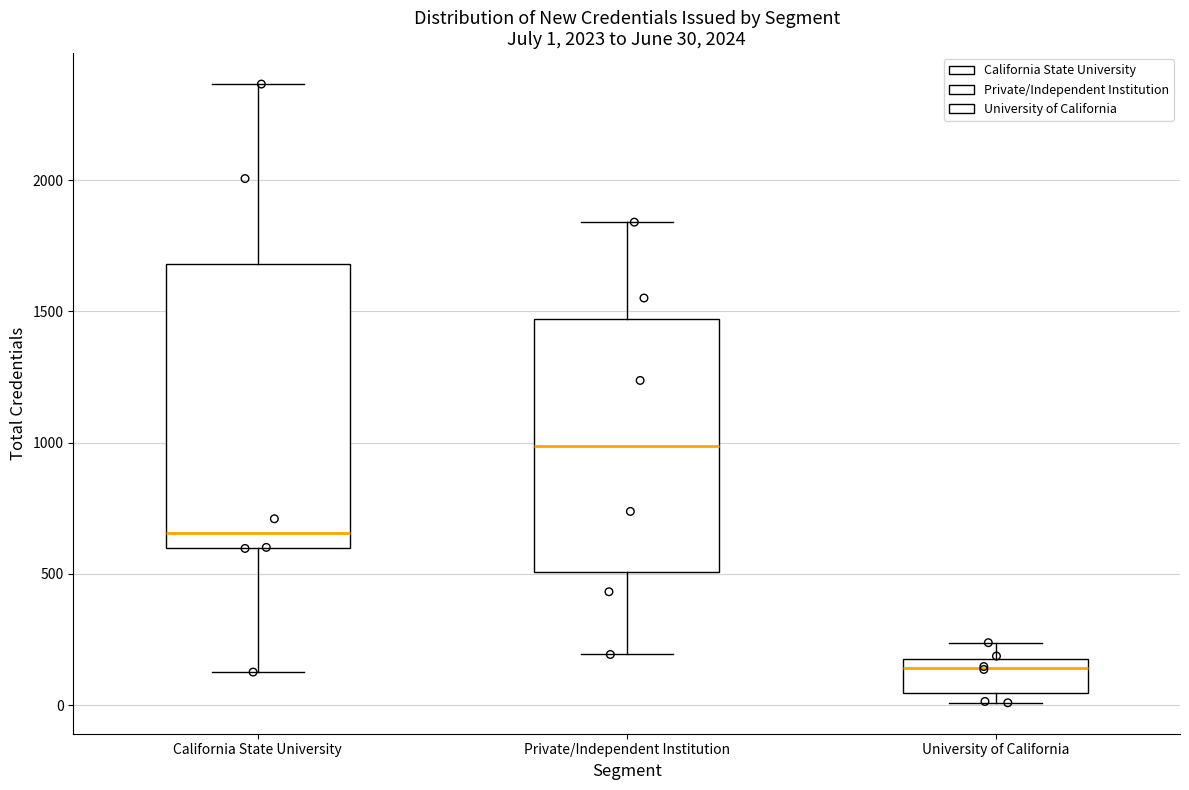

Which box has the highest median line?

Private/Independent Institution